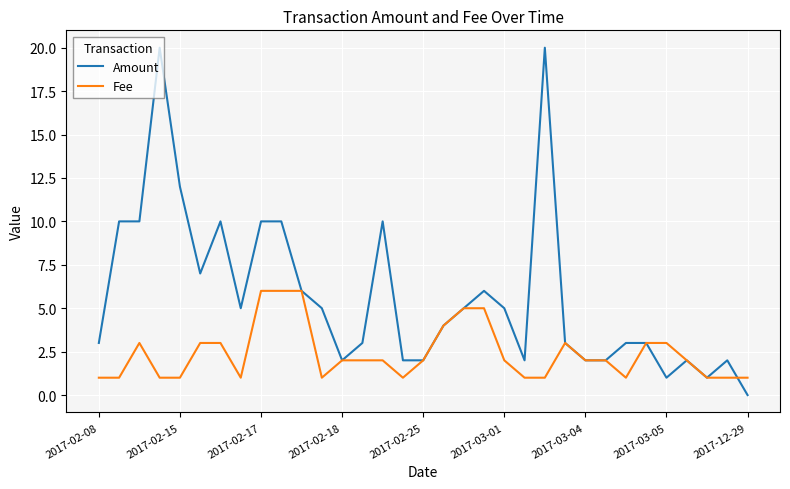

List the series in order of their peak value, highest first.

Amount, Fee